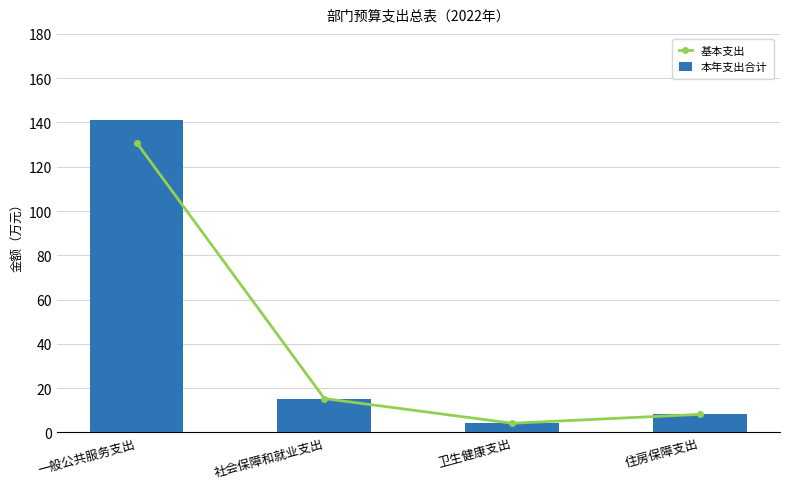

What is the label of the 3rd bar from the left?

卫生健康支出